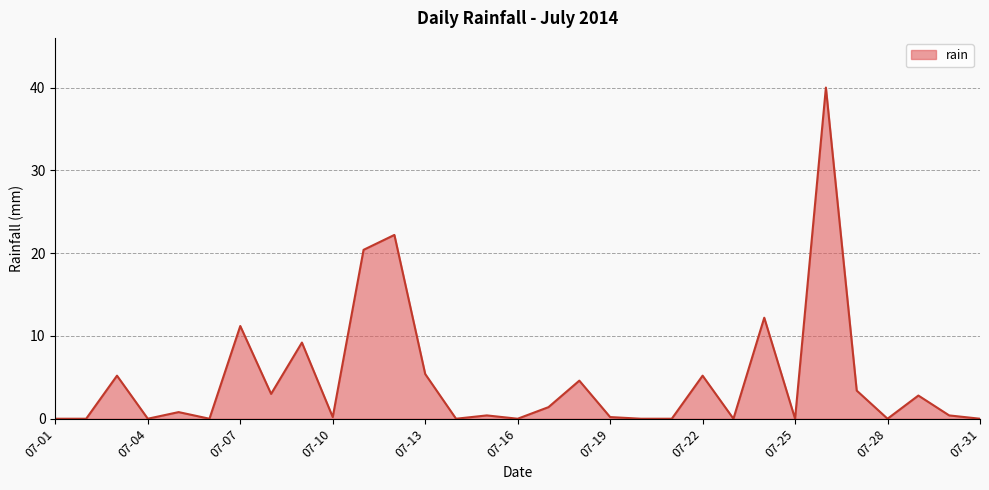

What is the greatest value displayed?

40.0